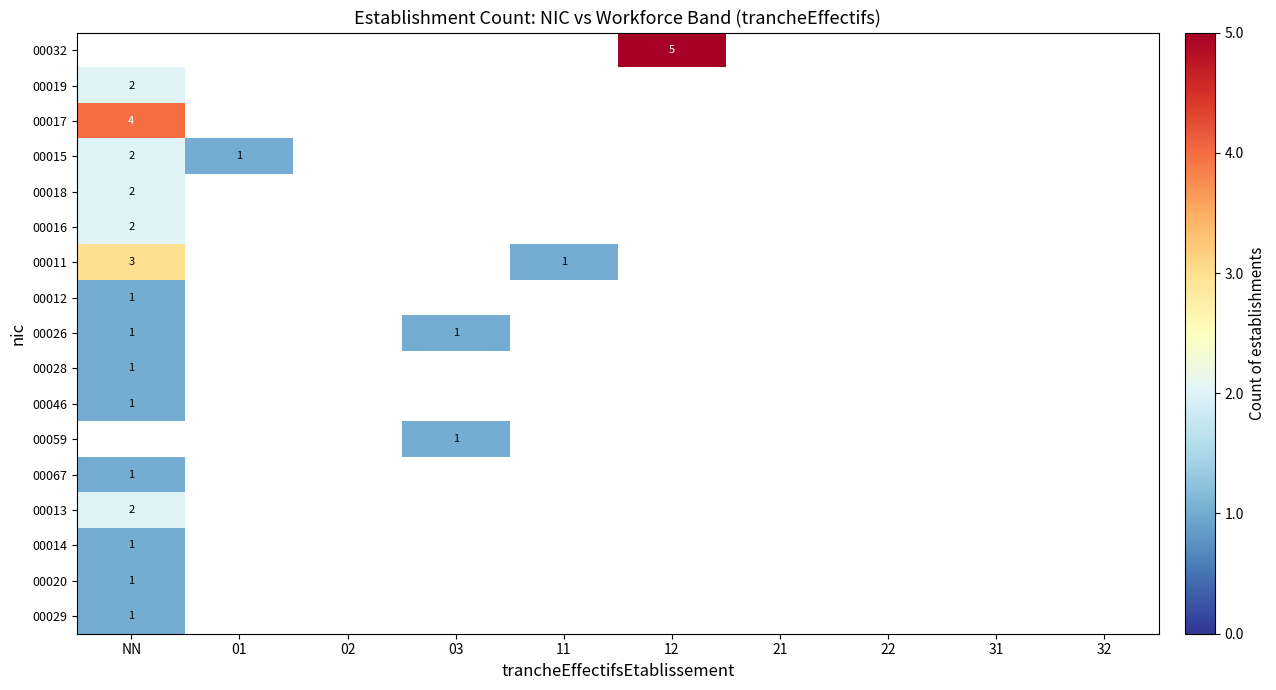

The value of 00026 at NN is 1. True or false?

True